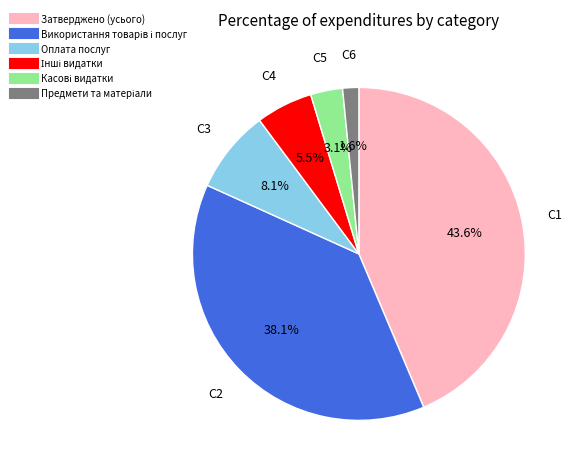

The Оплата послуг slice represents 8% of the pie. True or false?

True